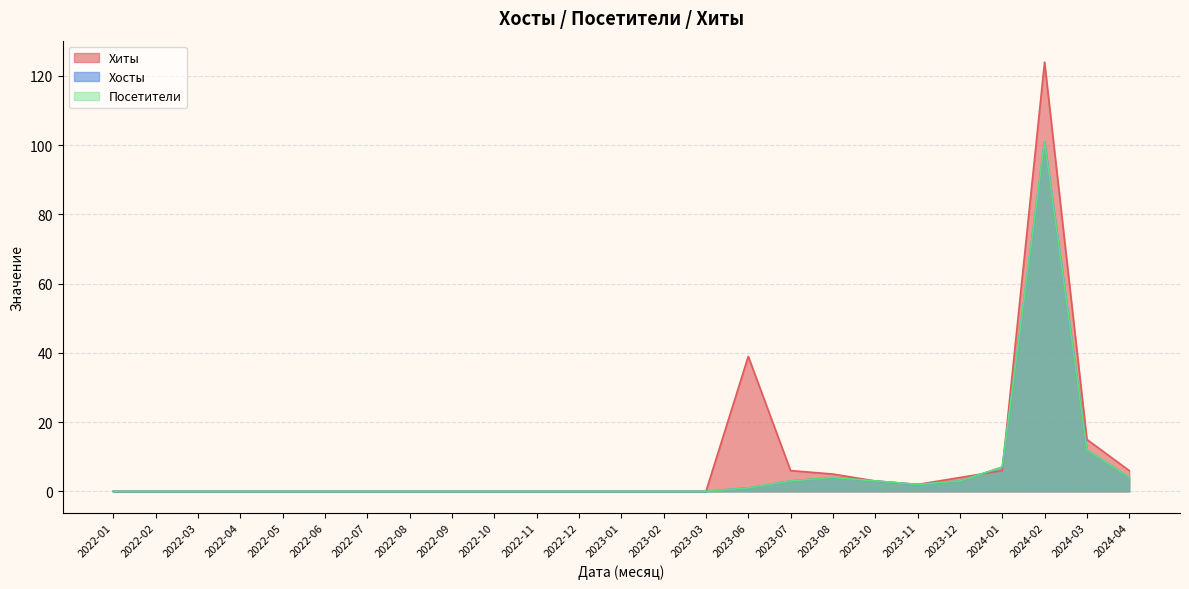

At which category is the sum across all series the highest?

2024-02